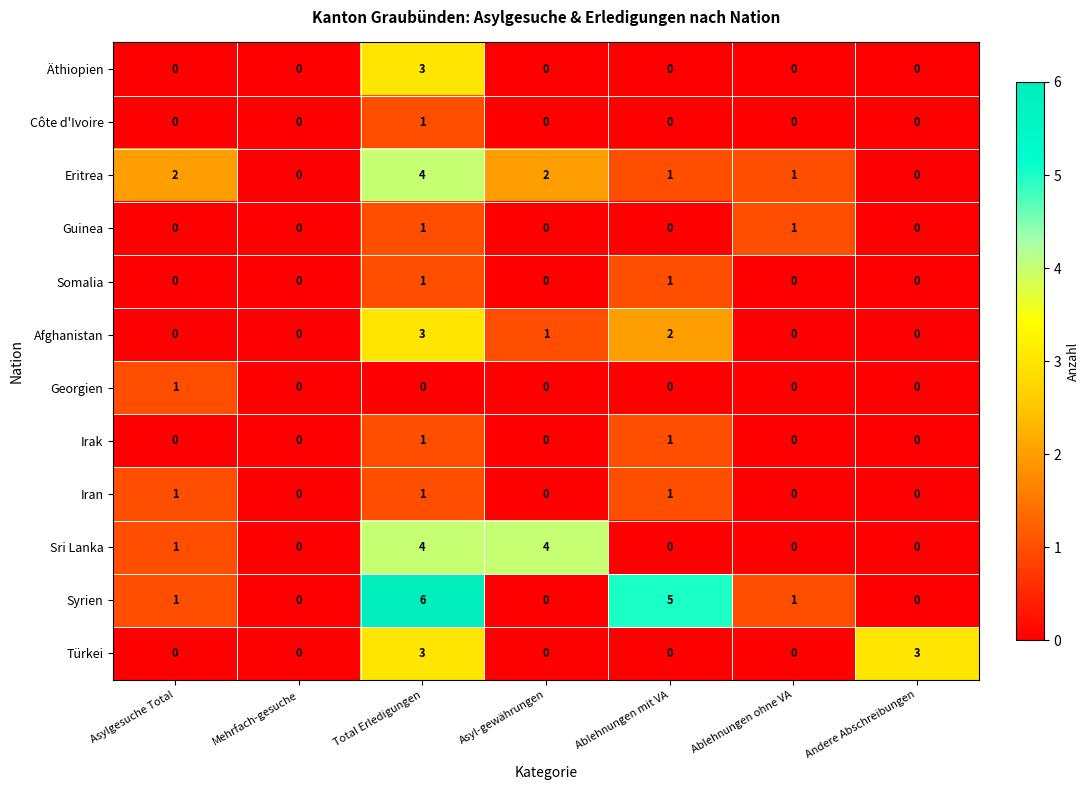

At which label does Côte d'Ivoire reach its peak?

Total Erledigungen